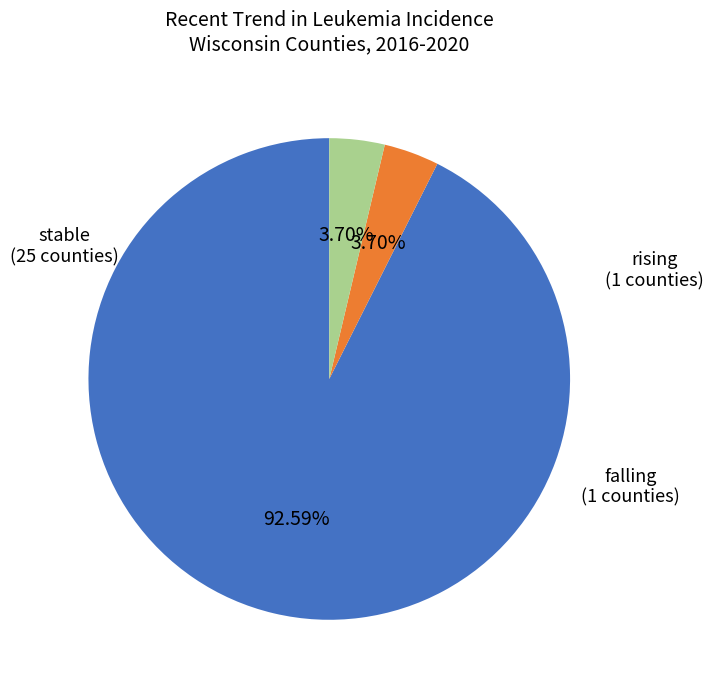

To the nearest percent, what portion does falling represent?

4%